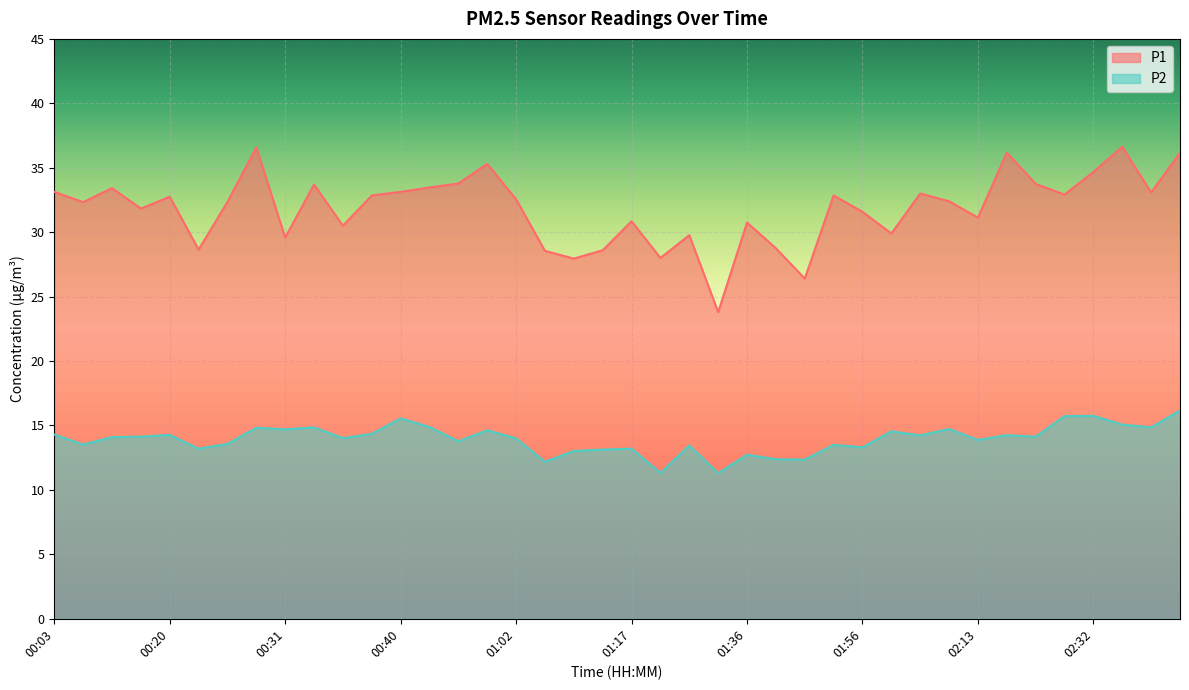

Is the value of P2 at 00:45 greater than the value of P1 at 02:25?

No